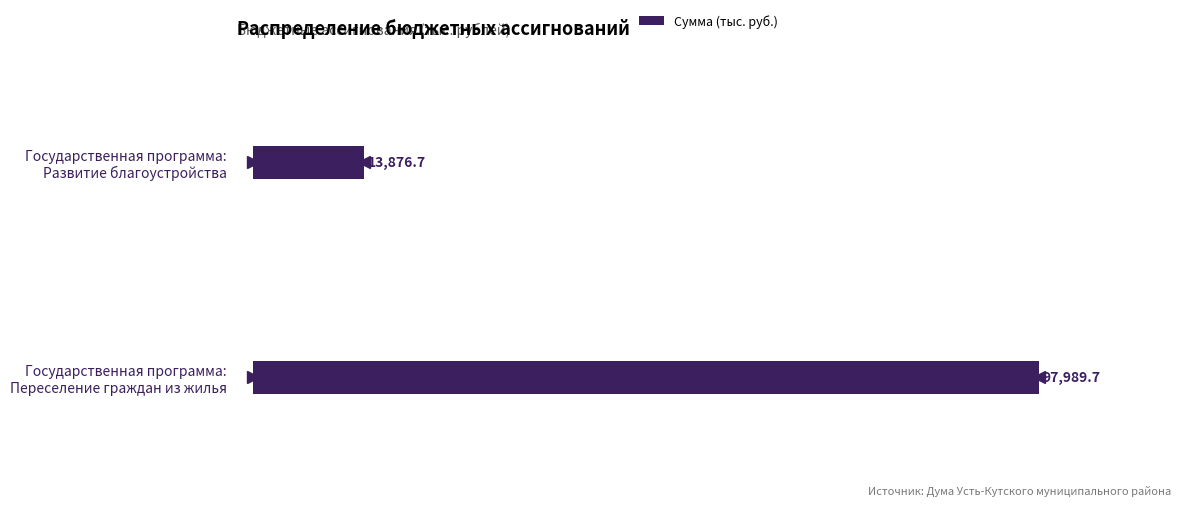

Rank the categories by value from highest to lowest.

Государственная программа:
Переселение граждан из жилья, Государственная программа:
Развитие благоустройства